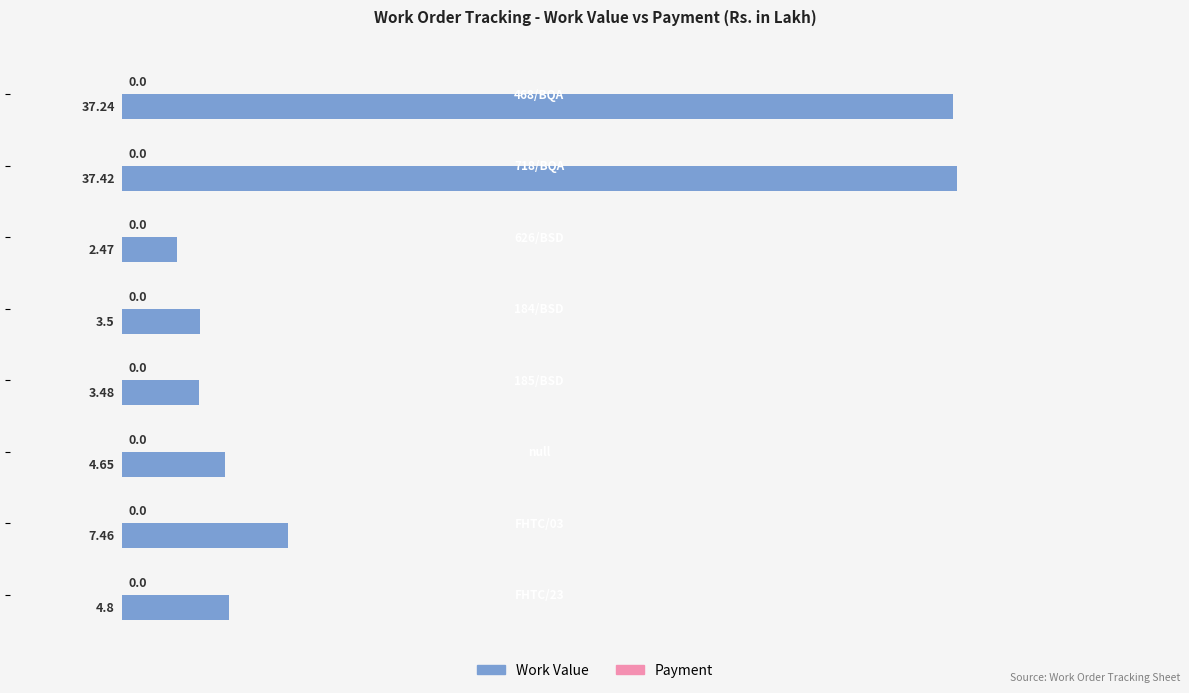

What is the average value?

12.6